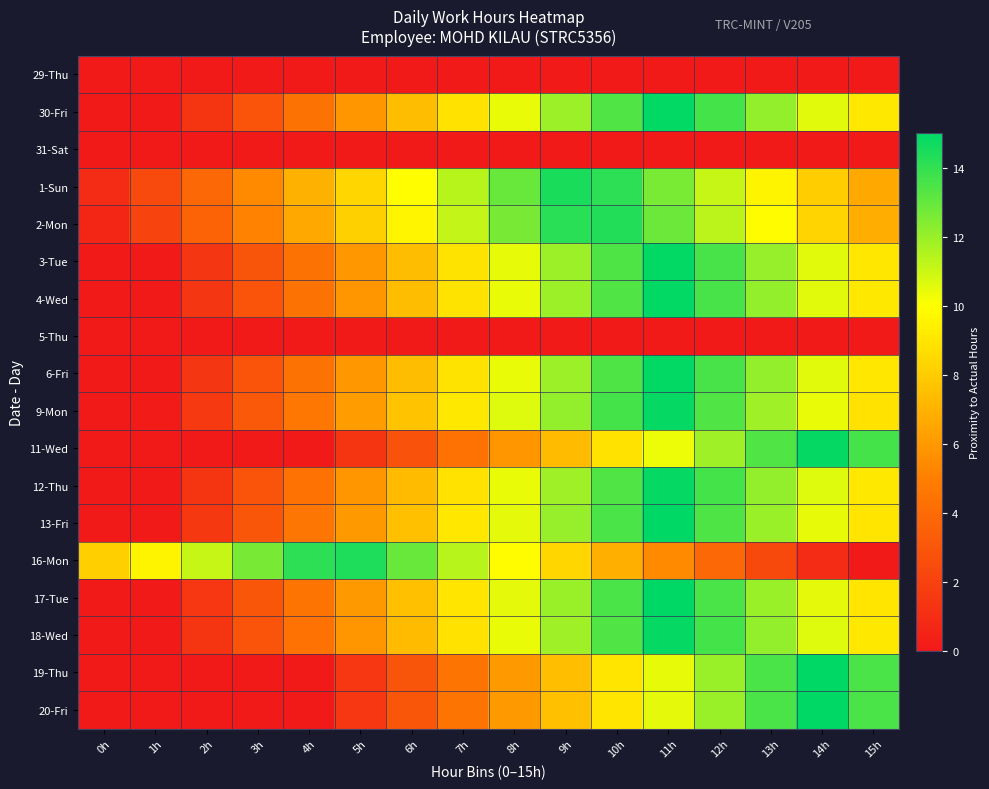

Reading left to right, what are all the values shown in this chart?

29-Thu: 0h=0.0	1h=0.0	2h=0.0	3h=0.0	4h=0.0	5h=0.0	6h=0.0	7h=0.0	8h=0.0	9h=0.0	10h=0.0	11h=0.0	12h=0.0	13h=0.0	14h=0.0	15h=0.0
30-Fri: 0h=0.0	1h=0.0	2h=1.4	3h=2.9	4h=4.4	5h=5.9	6h=7.4	7h=8.9	8h=10.4	9h=11.9	10h=13.4	11h=14.9	12h=13.6	13h=12.1	14h=10.6	15h=9.1
31-Sat: 0h=0.0	1h=0.0	2h=0.0	3h=0.0	4h=0.0	5h=0.0	6h=0.0	7h=0.0	8h=0.0	9h=0.0	10h=0.0	11h=0.0	12h=0.0	13h=0.0	14h=0.0	15h=0.0
1-Sun: 0h=0.9	1h=2.4	2h=3.9	3h=5.4	4h=6.9	5h=8.4	6h=9.9	7h=11.4	8h=12.9	9h=14.4	10h=14.1	11h=12.6	12h=11.1	13h=9.6	14h=8.1	15h=6.6
2-Mon: 0h=0.6	1h=2.1	2h=3.6	3h=5.1	4h=6.6	5h=8.1	6h=9.6	7h=11.1	8h=12.6	9h=14.1	10h=14.4	11h=12.9	12h=11.4	13h=9.9	14h=8.4	15h=6.9
3-Tue: 0h=0.0	1h=0.0	2h=1.4	3h=2.9	4h=4.4	5h=5.9	6h=7.4	7h=8.9	8h=10.4	9h=11.9	10h=13.4	11h=14.9	12h=13.6	13h=12.1	14h=10.6	15h=9.1
4-Wed: 0h=0.0	1h=0.0	2h=1.4	3h=2.9	4h=4.4	5h=5.9	6h=7.4	7h=8.9	8h=10.4	9h=11.9	10h=13.4	11h=14.9	12h=13.6	13h=12.1	14h=10.6	15h=9.1
5-Thu: 0h=0.0	1h=0.0	2h=0.0	3h=0.0	4h=0.0	5h=0.0	6h=0.0	7h=0.0	8h=0.0	9h=0.0	10h=0.0	11h=0.0	12h=0.0	13h=0.0	14h=0.0	15h=0.0
6-Fri: 0h=0.0	1h=0.0	2h=1.4	3h=2.9	4h=4.4	5h=5.9	6h=7.4	7h=8.9	8h=10.4	9h=11.9	10h=13.4	11h=14.9	12h=13.6	13h=12.1	14h=10.6	15h=9.1
9-Mon: 0h=0.0	1h=0.1	2h=1.6	3h=3.1	4h=4.6	5h=6.1	6h=7.6	7h=9.1	8h=10.6	9h=12.1	10h=13.6	11h=14.9	12h=13.4	13h=11.9	14h=10.4	15h=8.9
11-Wed: 0h=0.0	1h=0.0	2h=0.0	3h=0.0	4h=0.0	5h=1.4	6h=2.9	7h=4.4	8h=5.9	9h=7.4	10h=8.9	11h=10.4	12h=11.9	13h=13.4	14h=14.9	15h=13.6
12-Thu: 0h=0.0	1h=0.0	2h=1.4	3h=2.9	4h=4.4	5h=5.9	6h=7.4	7h=8.9	8h=10.4	9h=11.9	10h=13.4	11h=14.9	12h=13.6	13h=12.1	14h=10.6	15h=9.1
13-Fri: 0h=0.0	1h=0.0	2h=1.5	3h=3.0	4h=4.5	5h=6.0	6h=7.5	7h=9.0	8h=10.5	9h=12.0	10h=13.5	11h=15.0	12h=13.5	13h=12.0	14h=10.5	15h=9.0
16-Mon: 0h=8.1	1h=9.6	2h=11.1	3h=12.6	4h=14.1	5h=14.4	6h=12.9	7h=11.4	8h=9.9	9h=8.4	10h=6.9	11h=5.4	12h=3.9	13h=2.4	14h=0.9	15h=0.0
17-Tue: 0h=0.0	1h=0.0	2h=1.5	3h=3.0	4h=4.5	5h=6.0	6h=7.5	7h=9.0	8h=10.5	9h=12.0	10h=13.5	11h=15.0	12h=13.5	13h=12.0	14h=10.5	15h=9.0
18-Wed: 0h=0.0	1h=0.0	2h=1.4	3h=2.9	4h=4.4	5h=5.9	6h=7.4	7h=8.9	8h=10.4	9h=11.9	10h=13.4	11h=14.9	12h=13.6	13h=12.1	14h=10.6	15h=9.1
19-Thu: 0h=0.0	1h=0.0	2h=0.0	3h=0.0	4h=0.0	5h=1.5	6h=3.0	7h=4.5	8h=6.0	9h=7.5	10h=9.0	11h=10.5	12h=12.0	13h=13.5	14h=15.0	15h=13.5
20-Fri: 0h=0.0	1h=0.0	2h=0.0	3h=0.0	4h=0.0	5h=1.5	6h=3.0	7h=4.5	8h=6.0	9h=7.5	10h=9.0	11h=10.5	12h=12.0	13h=13.5	14h=15.0	15h=13.5